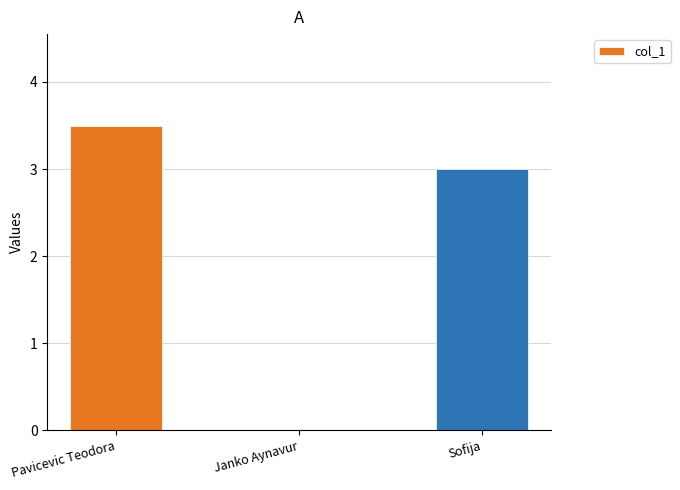

How many data points does each series have?

3